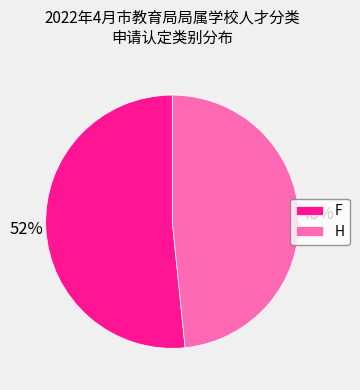

Which category has the biggest portion of the pie?

F